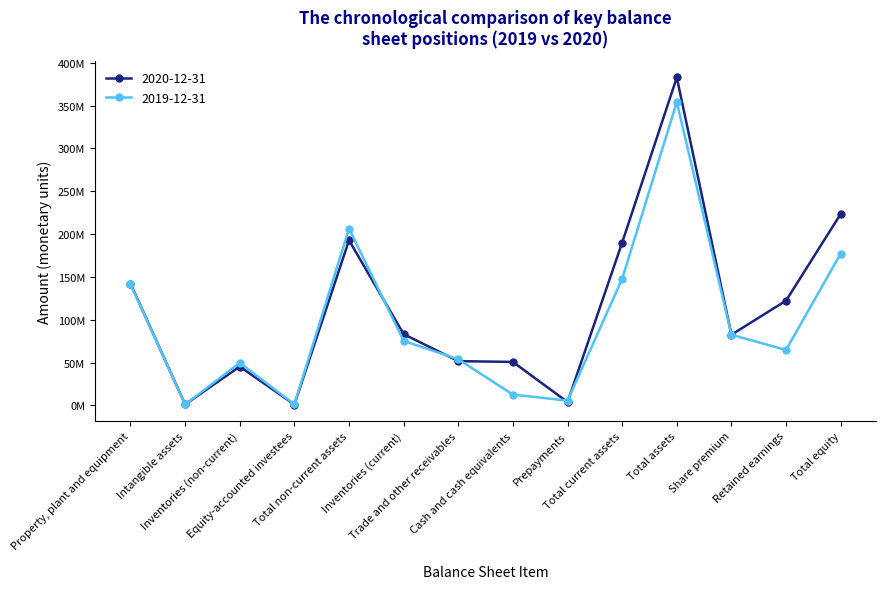

Reading right to left, transcribe all the data shown in this chart.

2020-12-31: 223507770	122293636	82533921	382879328	190085814	3920519	50752668	51681768	83202201	192793514	1015812	45360026	1186692	142221111
2019-12-31: 177269754	64739104	82533921	354179102	147723473	5652967	12573775	53887343	75264697	206455629	1298680	49663983	1186568	141488777